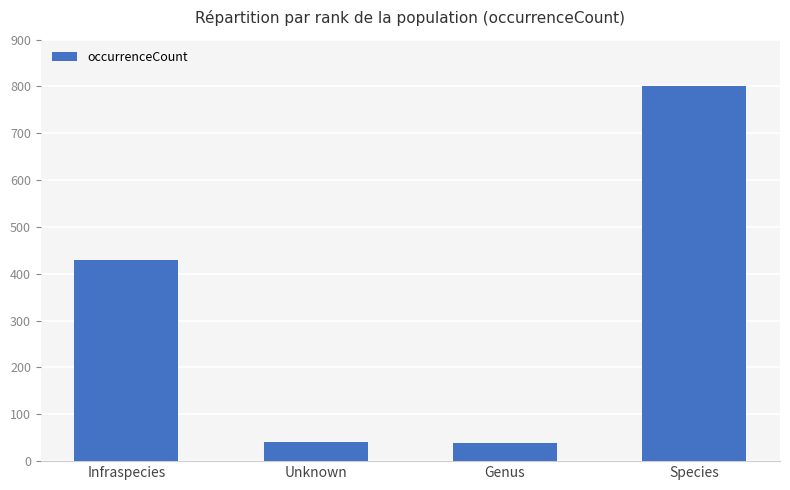

What is the label of the 4th bar from the left?

Species